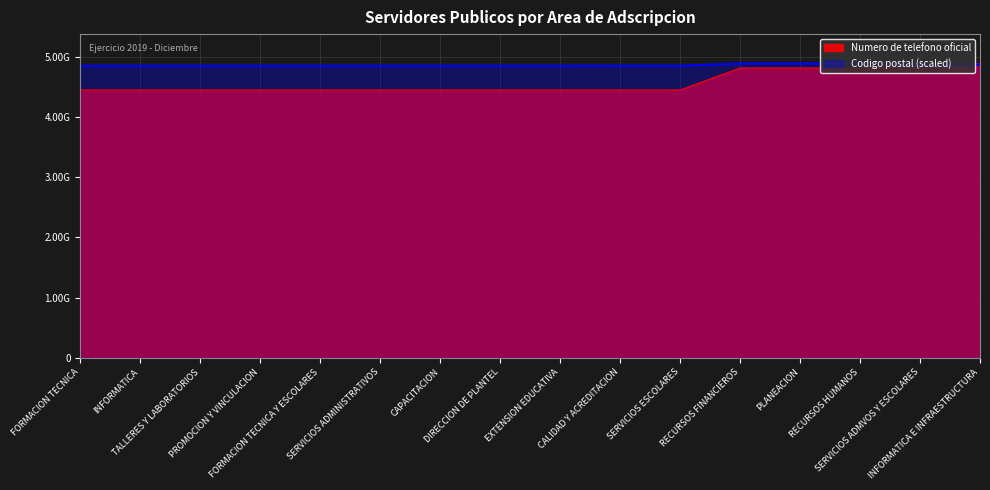

At which label is Codigo postal closest to 4869184931?

SERVICIOS ADMVOS Y ESCOLARES